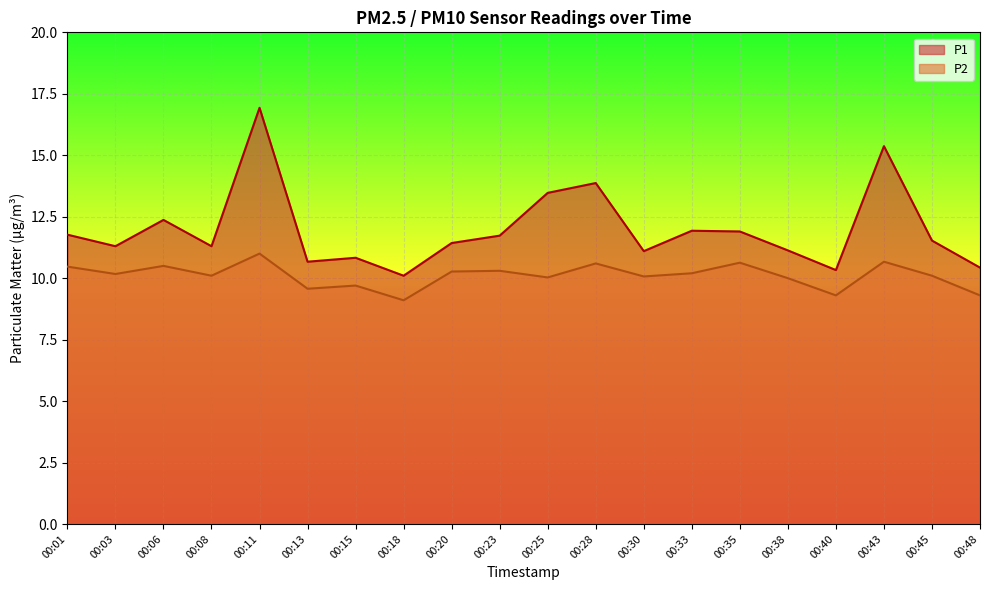

At which category is the sum across all series the highest?

00:11